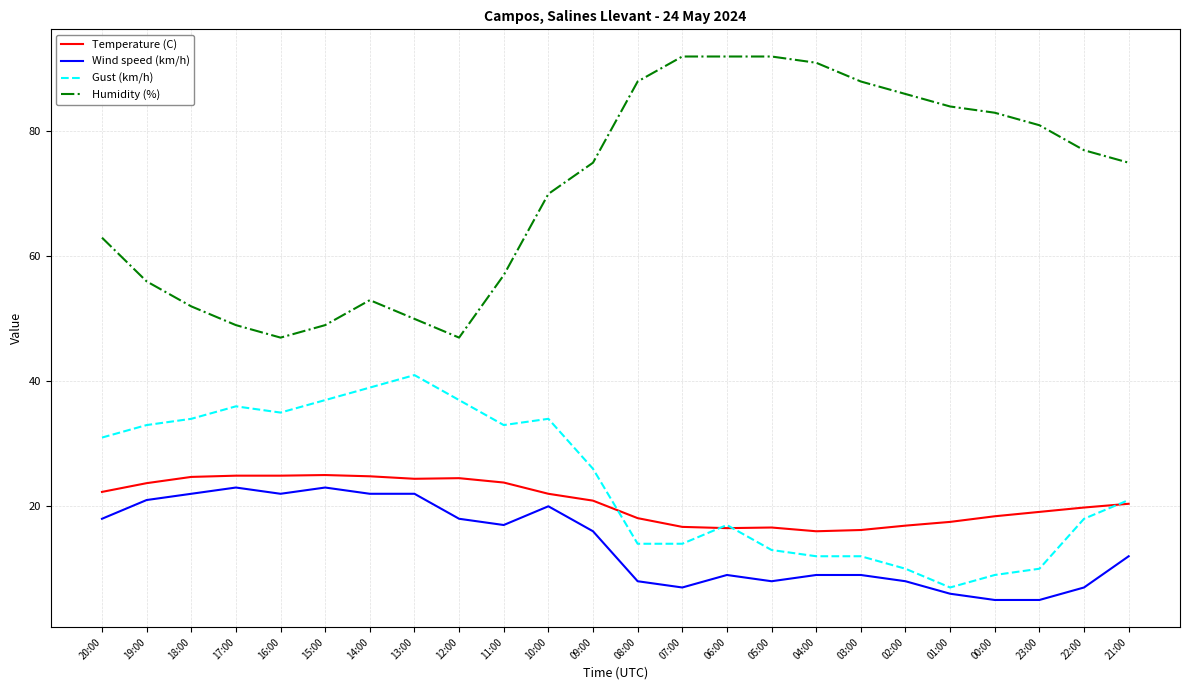

What is the difference between the maximum and minimum values in the Wind speed (km/h) series?

18.0